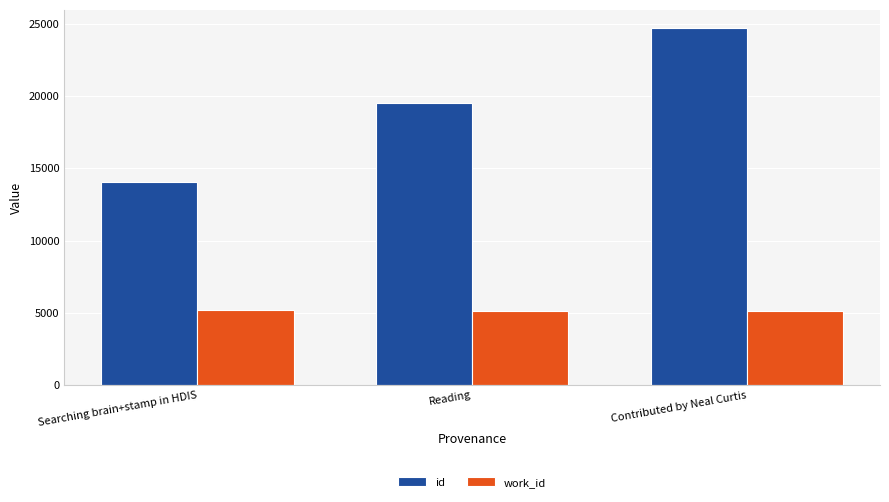

What is the difference between the highest and lowest values at Reading?

14462